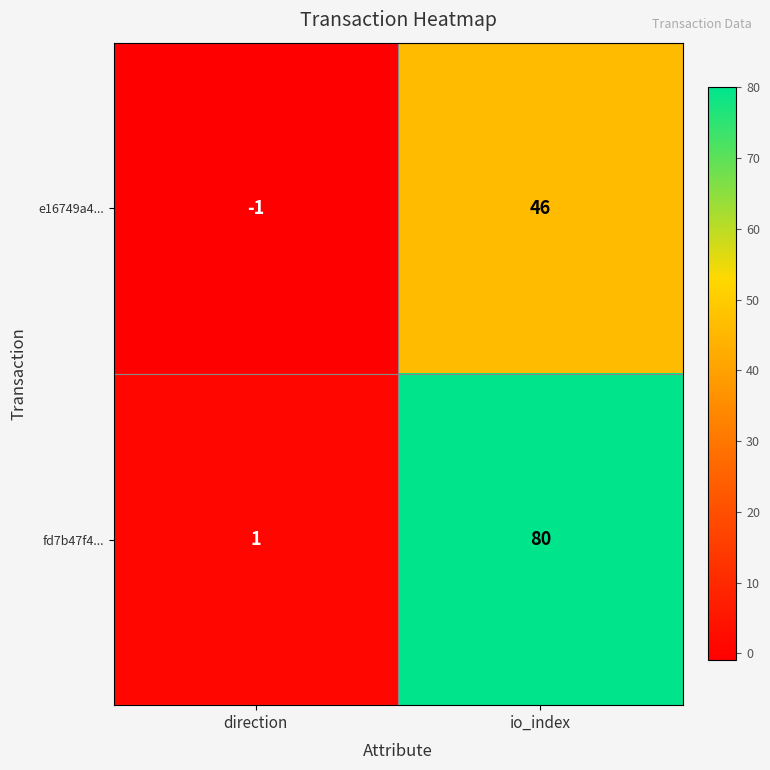

At which category is the sum across all series the highest?

io_index